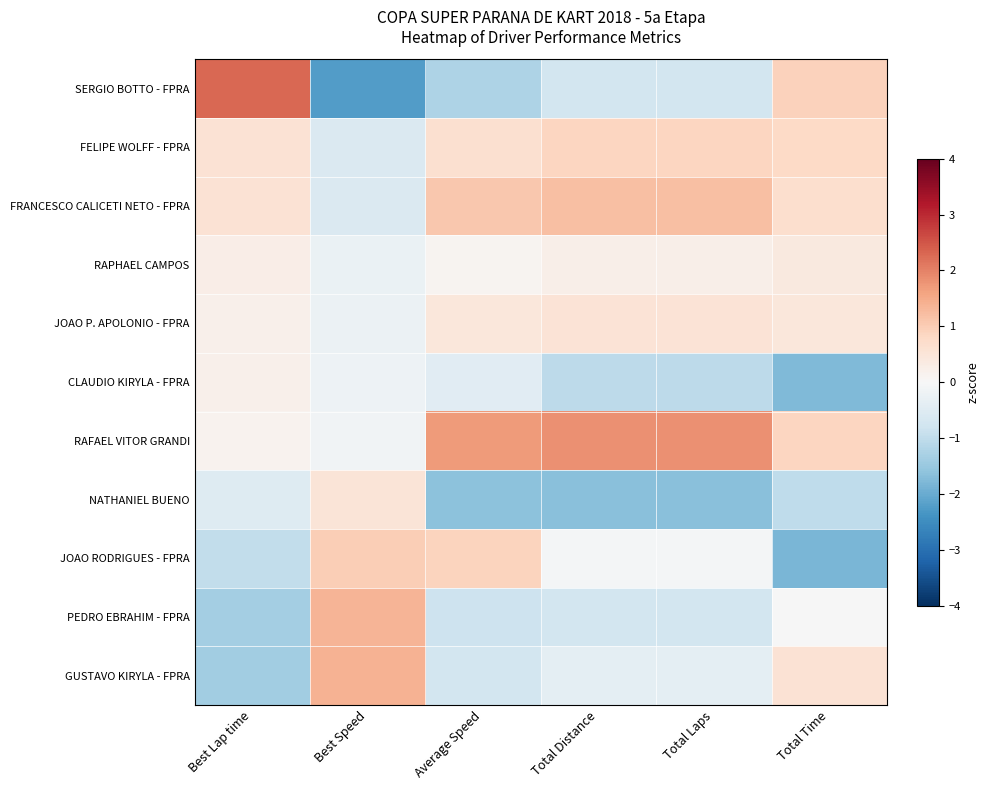

Reading left to right, transcribe all the data shown in this chart.

GUSTAVO KIRYLA - FPRA: Best Lap time=-1.4	Best Speed=1.4	Average Speed=-0.7	Total Distance=-0.4	Total Laps=-0.4	Total Time=0.6
PEDRO EBRAHIM - FPRA: Best Lap time=-1.3	Best Speed=1.4	Average Speed=-0.8	Total Distance=-0.7	Total Laps=-0.7	Total Time=-0.0
JOAO RODRIGUES - FPRA: Best Lap time=-1.0	Best Speed=1.0	Average Speed=0.9	Total Distance=-0.1	Total Laps=-0.1	Total Time=-1.8
NATHANIEL BUENO: Best Lap time=-0.5	Best Speed=0.5	Average Speed=-1.6	Total Distance=-1.7	Total Laps=-1.7	Total Time=-1.0
RAFAEL VITOR GRANDI: Best Lap time=0.1	Best Speed=-0.1	Average Speed=1.7	Total Distance=1.8	Total Laps=1.8	Total Time=0.9
CLAUDIO KIRYLA - FPRA: Best Lap time=0.2	Best Speed=-0.2	Average Speed=-0.4	Total Distance=-1.0	Total Laps=-1.0	Total Time=-1.8
JOAO P. APOLONIO - FPRA: Best Lap time=0.2	Best Speed=-0.2	Average Speed=0.4	Total Distance=0.6	Total Laps=0.6	Total Time=0.4
RAPHAEL CAMPOS: Best Lap time=0.3	Best Speed=-0.3	Average Speed=0.1	Total Distance=0.2	Total Laps=0.2	Total Time=0.4
FRANCESCO CALICETI NETO - FPRA: Best Lap time=0.6	Best Speed=-0.6	Average Speed=1.1	Total Distance=1.2	Total Laps=1.2	Total Time=0.7
FELIPE WOLFF - FPRA: Best Lap time=0.6	Best Speed=-0.6	Average Speed=0.6	Total Distance=0.9	Total Laps=0.9	Total Time=0.8
SERGIO BOTTO - FPRA: Best Lap time=2.3	Best Speed=-2.2	Average Speed=-1.2	Total Distance=-0.7	Total Laps=-0.7	Total Time=0.9